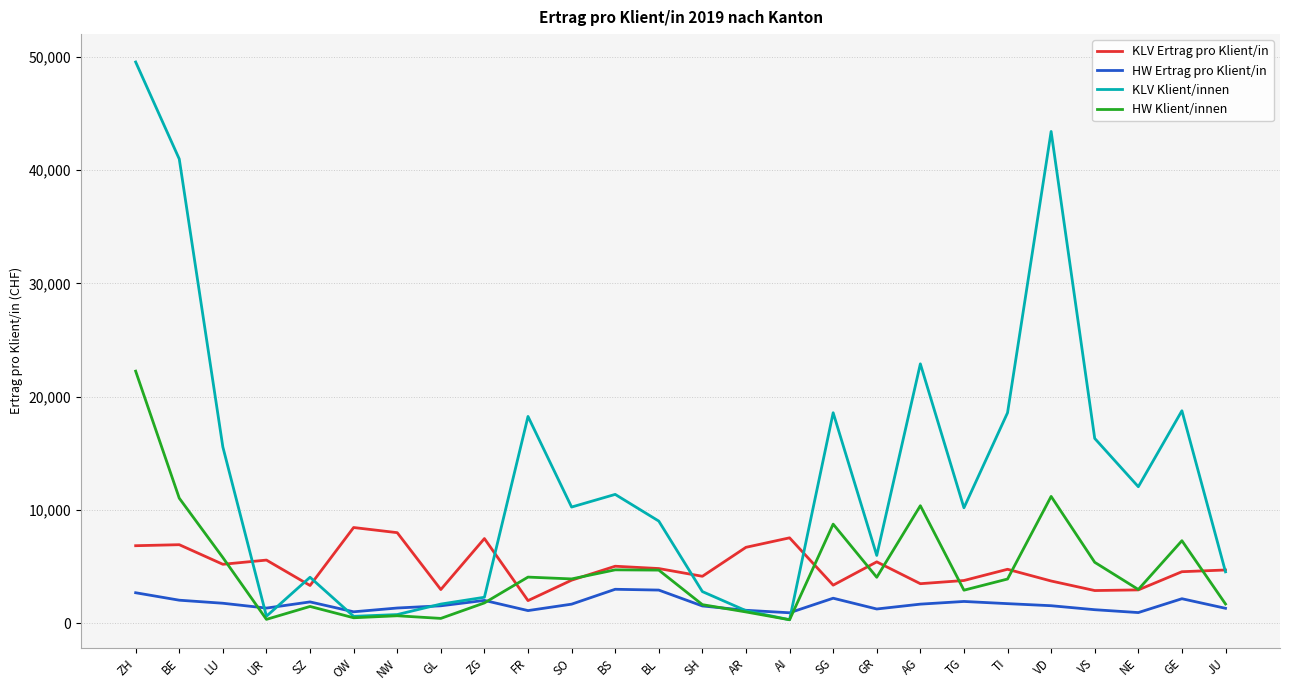

List the series in order of their peak value, lowest first.

HW Ertrag pro Klient/in, KLV Ertrag pro Klient/in, HW Klient/innen, KLV Klient/innen